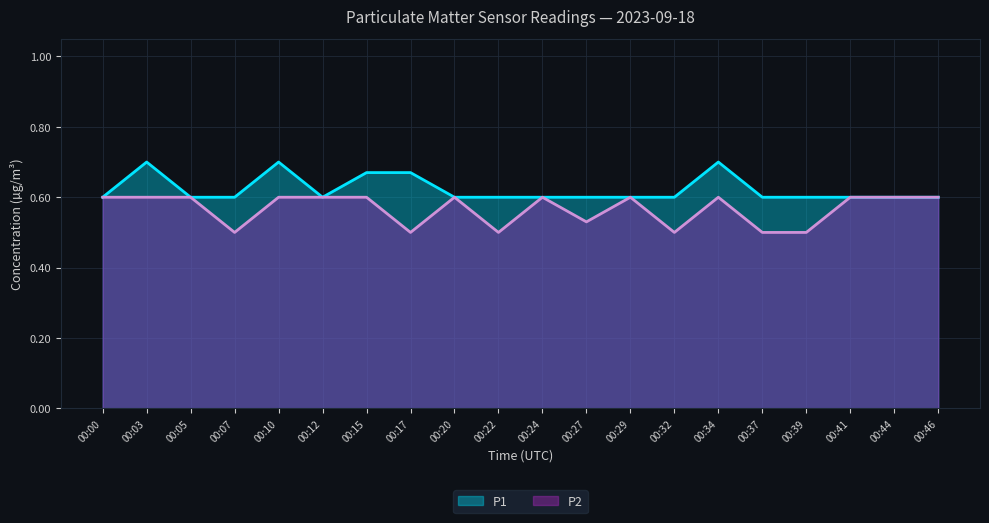

How many lines are shown in the chart?

2